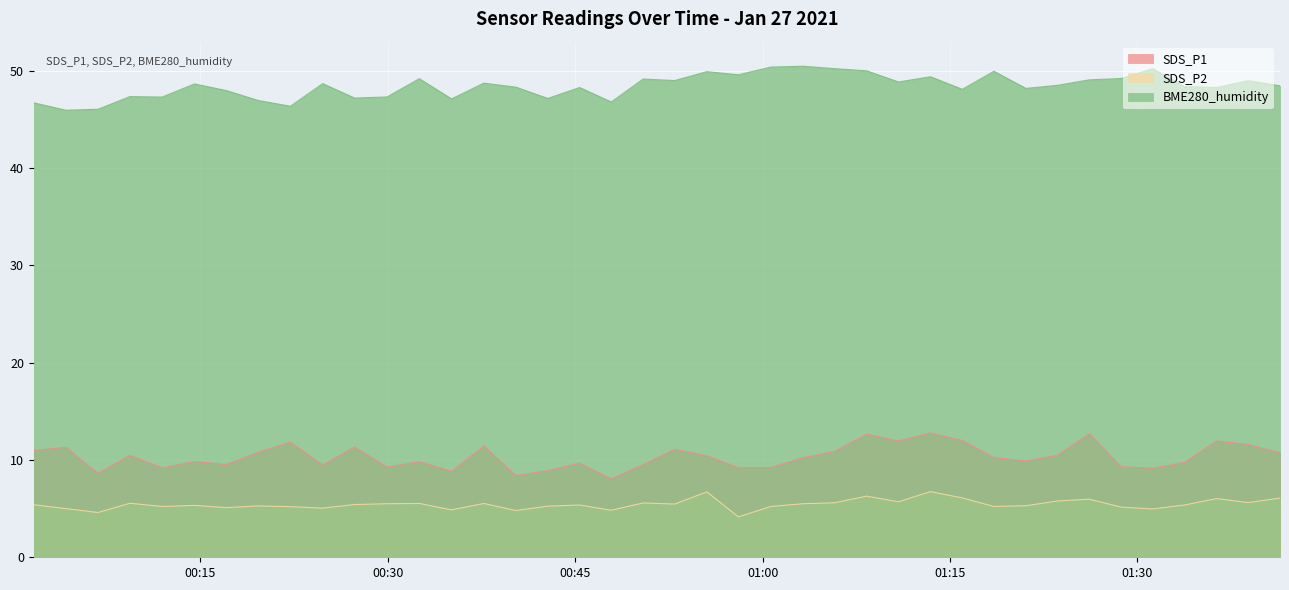

What is the label of the 19th point from the left?

2021/01/27 00:47:53